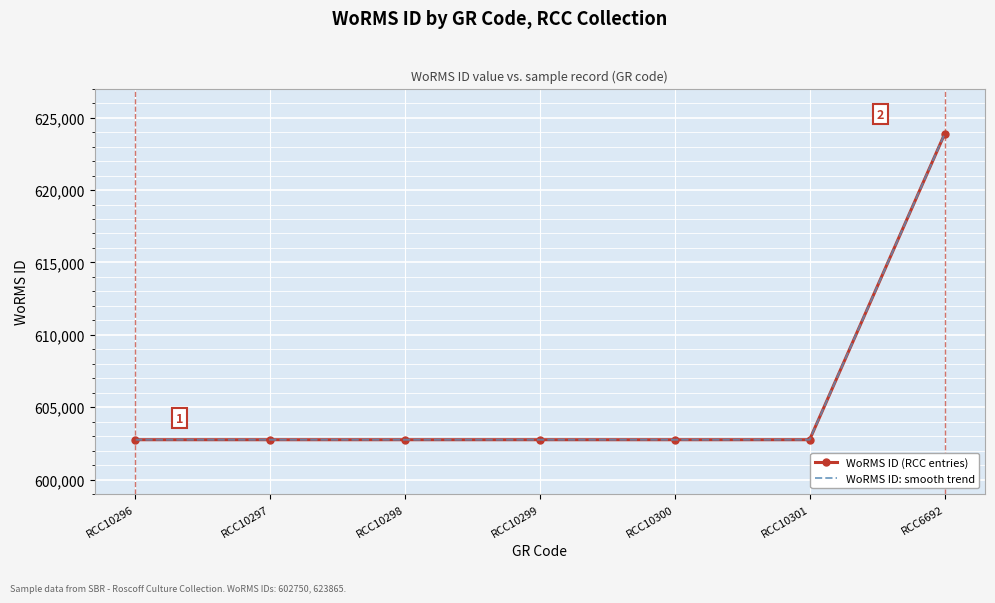

True or false: WoRMS ID (RCC entries) and WoRMS ID: smooth trend intersect in this chart.

False